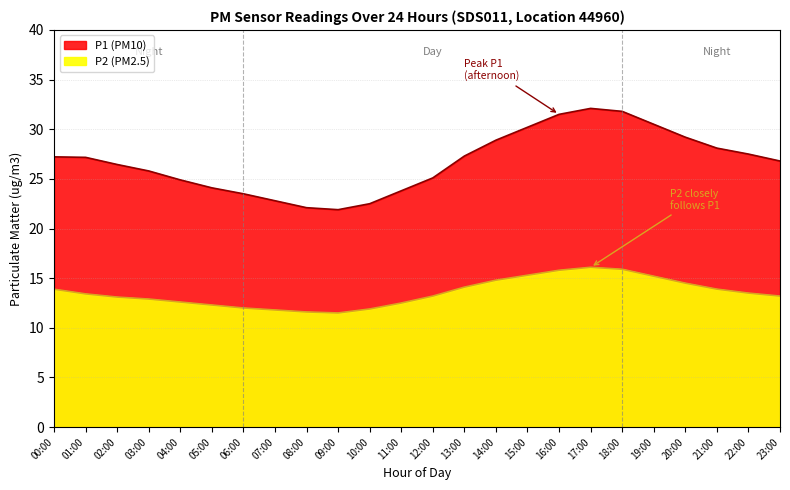

Which has a higher value, 12:00 or 18:00?

18:00